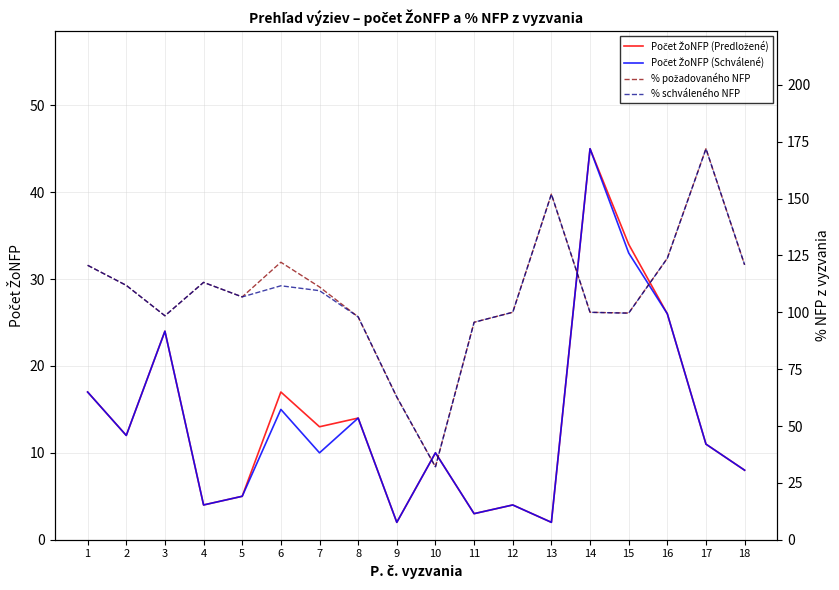

At which label is % požadovaného NFP closest to 101?

12